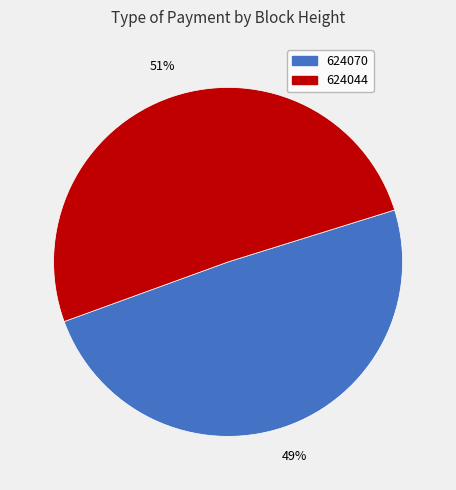

To the nearest percent, what is the combined percentage of 624044 and 624070?

100%